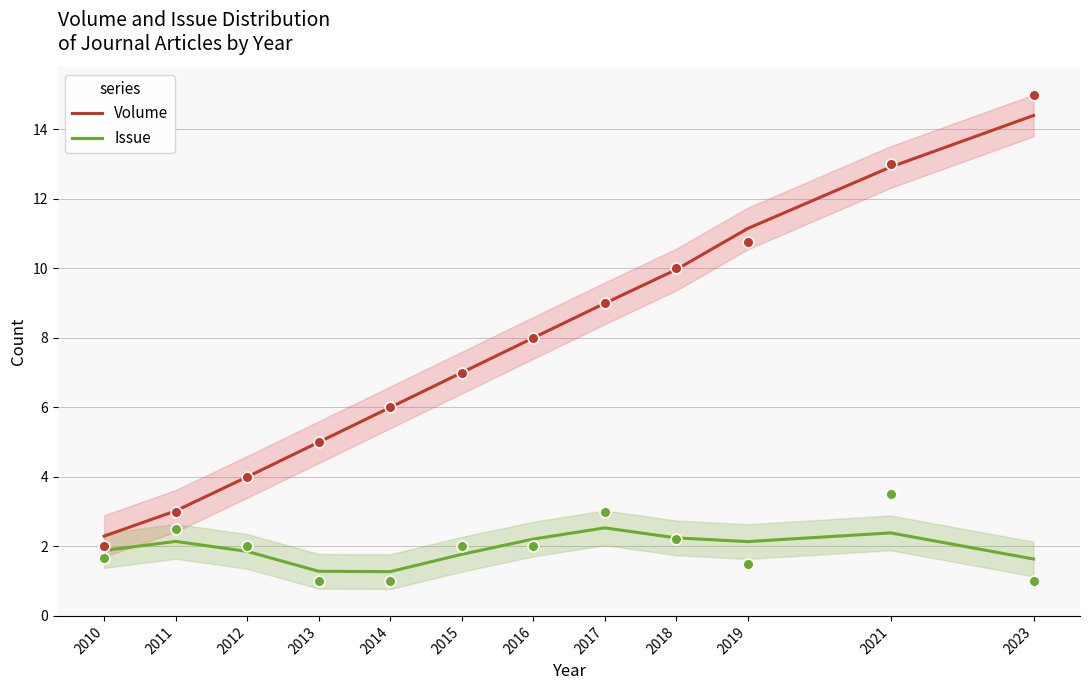

What are all the series names shown in the legend?

Volume, Issue